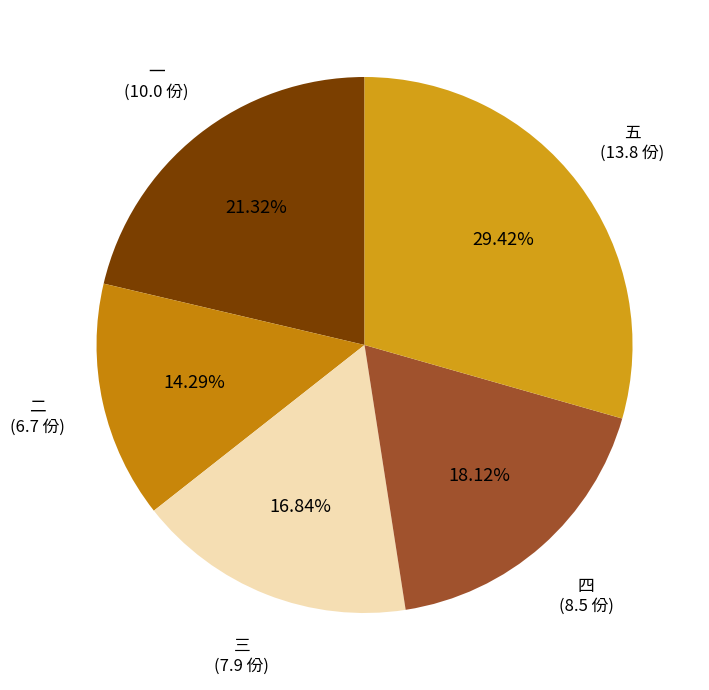

Is there a majority slice in this chart?

No